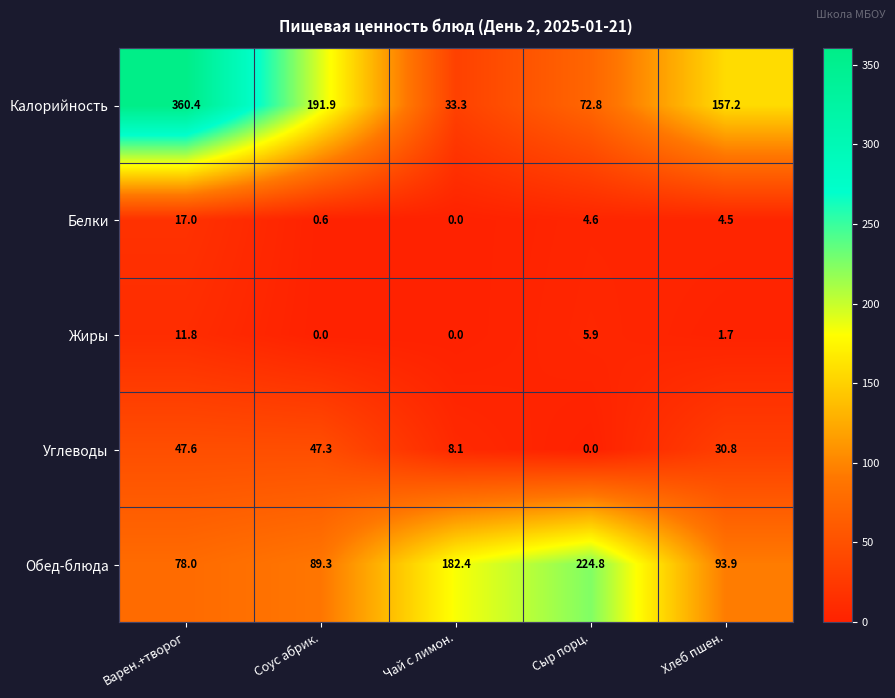

At which label is Обед-блюда closest to 151?

Чай с лимон.